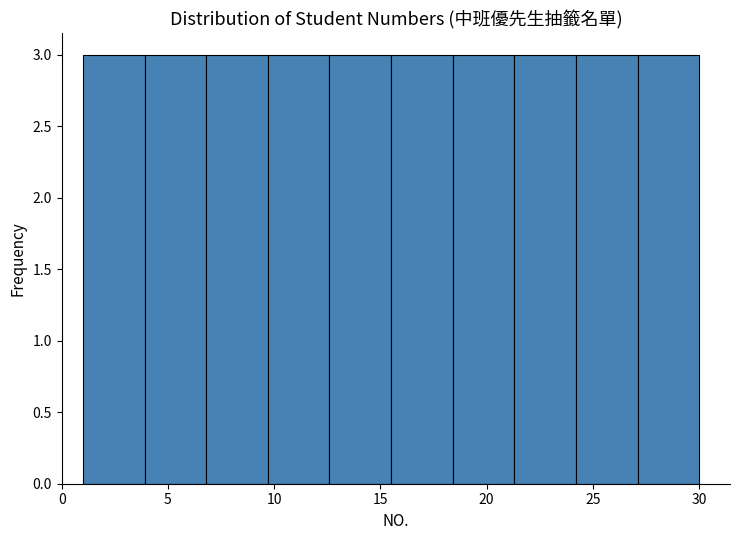

Reading left to right, transcribe this chart: for each bar, give the range it covers on the x-axis and its height. Neither the bar edges nor the heights are printed on the chart, so give them approximately, as read against the axes.

1.0 to 3.9: 3
3.9 to 6.8: 3
6.8 to 9.7: 3
9.7 to 12.6: 3
12.6 to 15.5: 3
15.5 to 18.4: 3
18.4 to 21.3: 3
21.3 to 24.2: 3
24.2 to 27.1: 3
27.1 to 30.0: 3